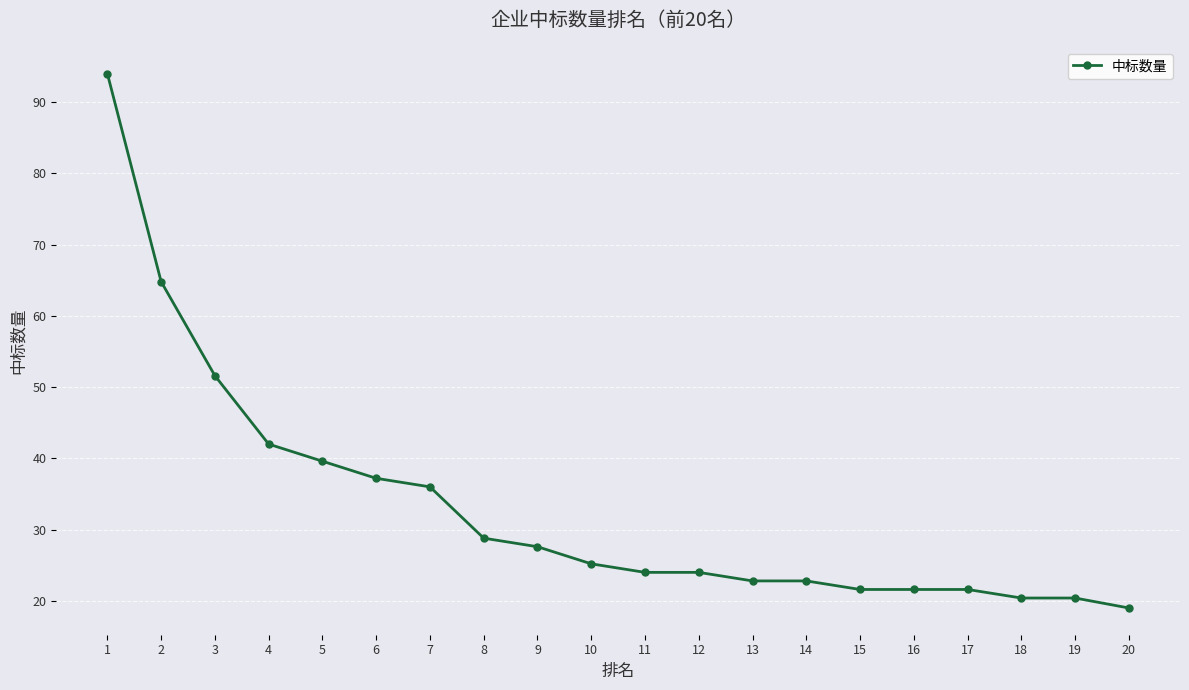

Which has a higher value, 16 or 9?

9